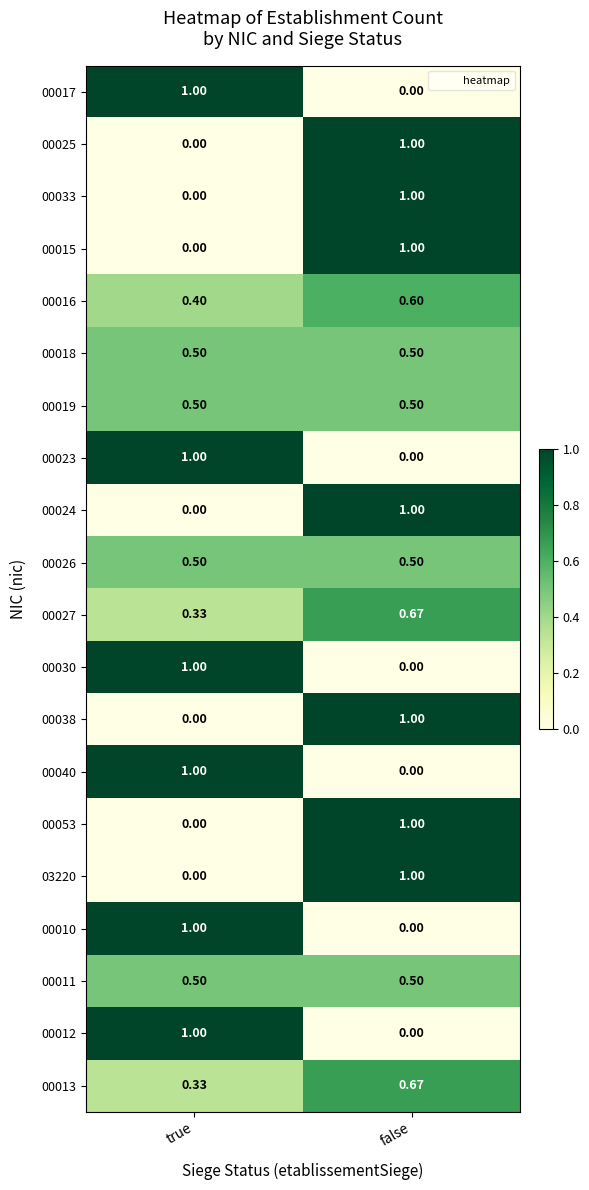

List the labels in order of 00025 value, smallest first.

true, false